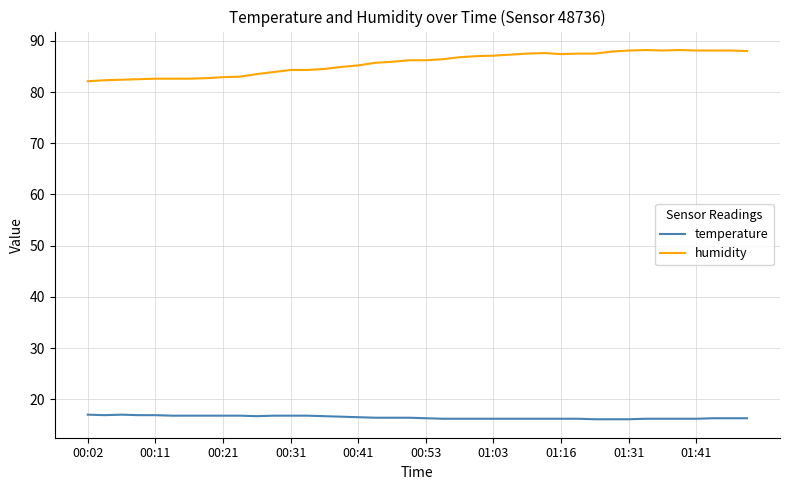

What is the highest value of the temperature series?

17.0